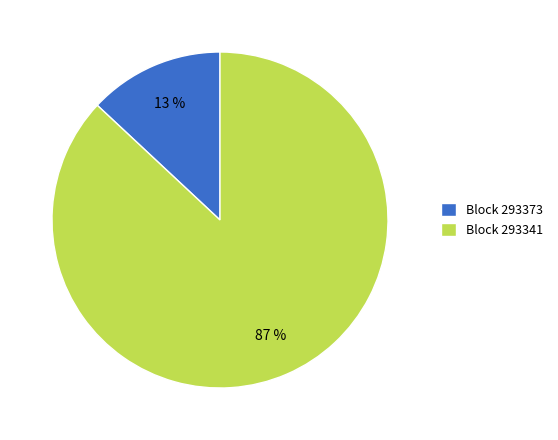

Does any single category account for the majority?

Yes